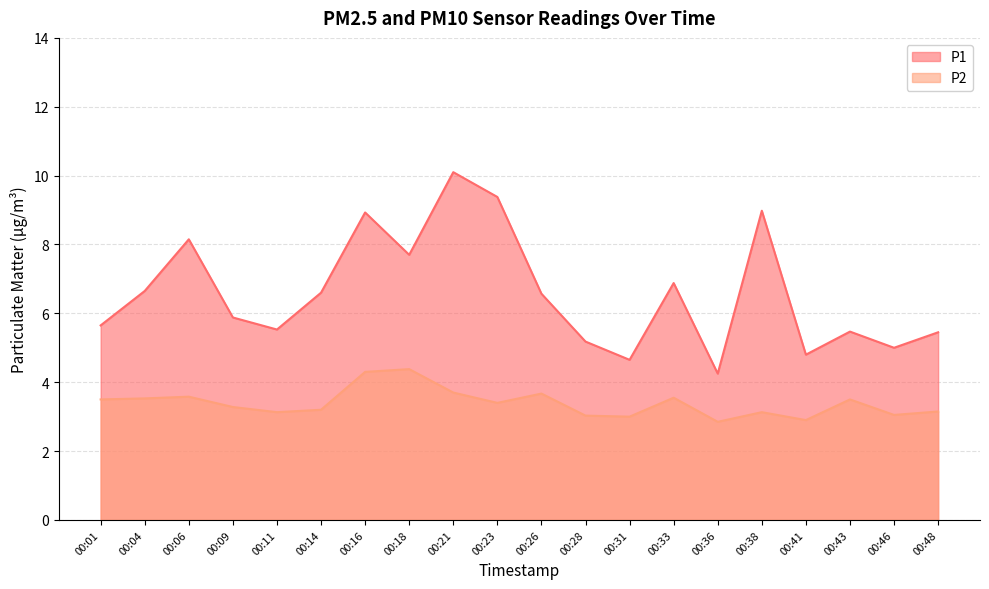

The value of P1 at 00:04 is 10.8. True or false?

False